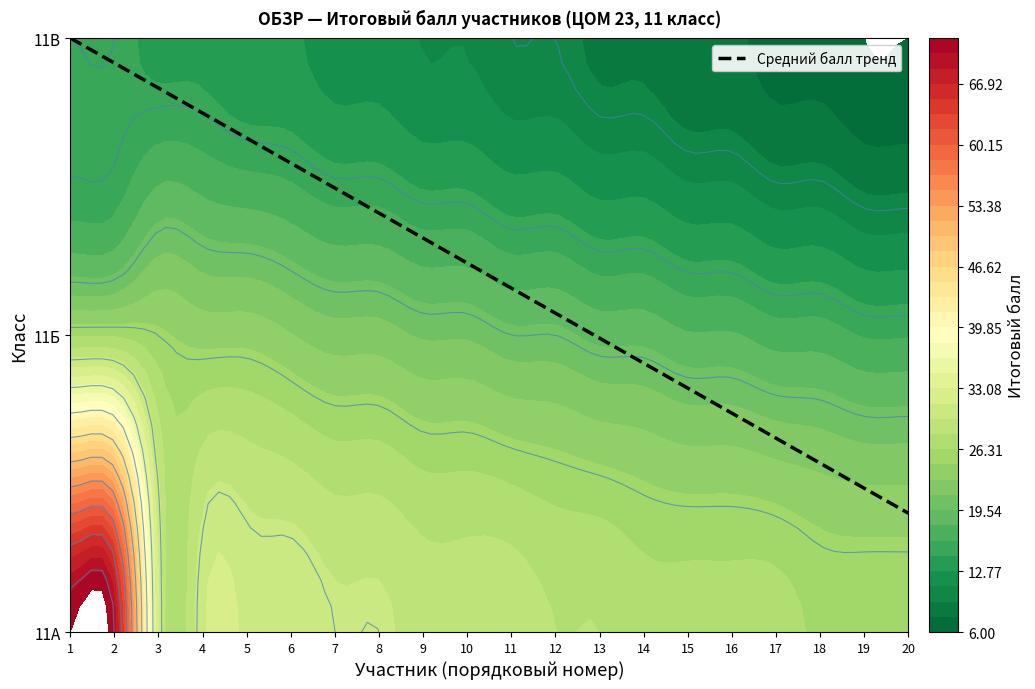

At which category does the chart reach its peak across all series?

1